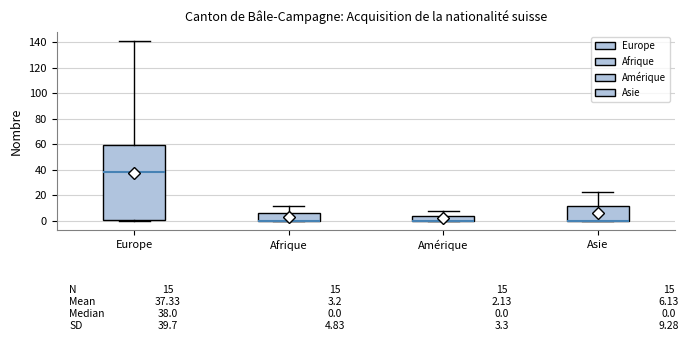

Comparing the boxes themselves (not the whiskers), which one is the tallest?

Europe